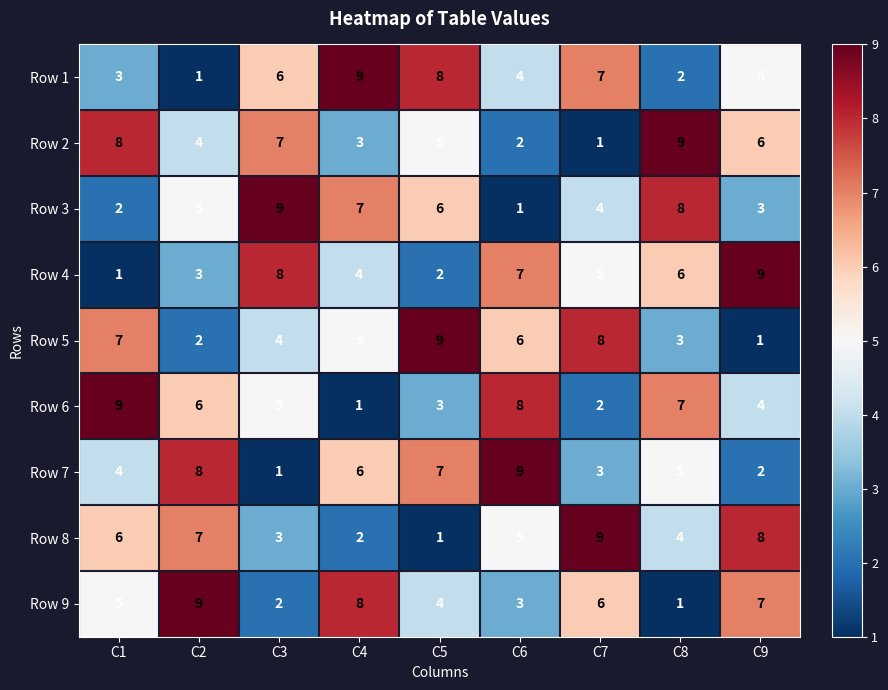

What is the approximate value of Row 9 at C6?

3